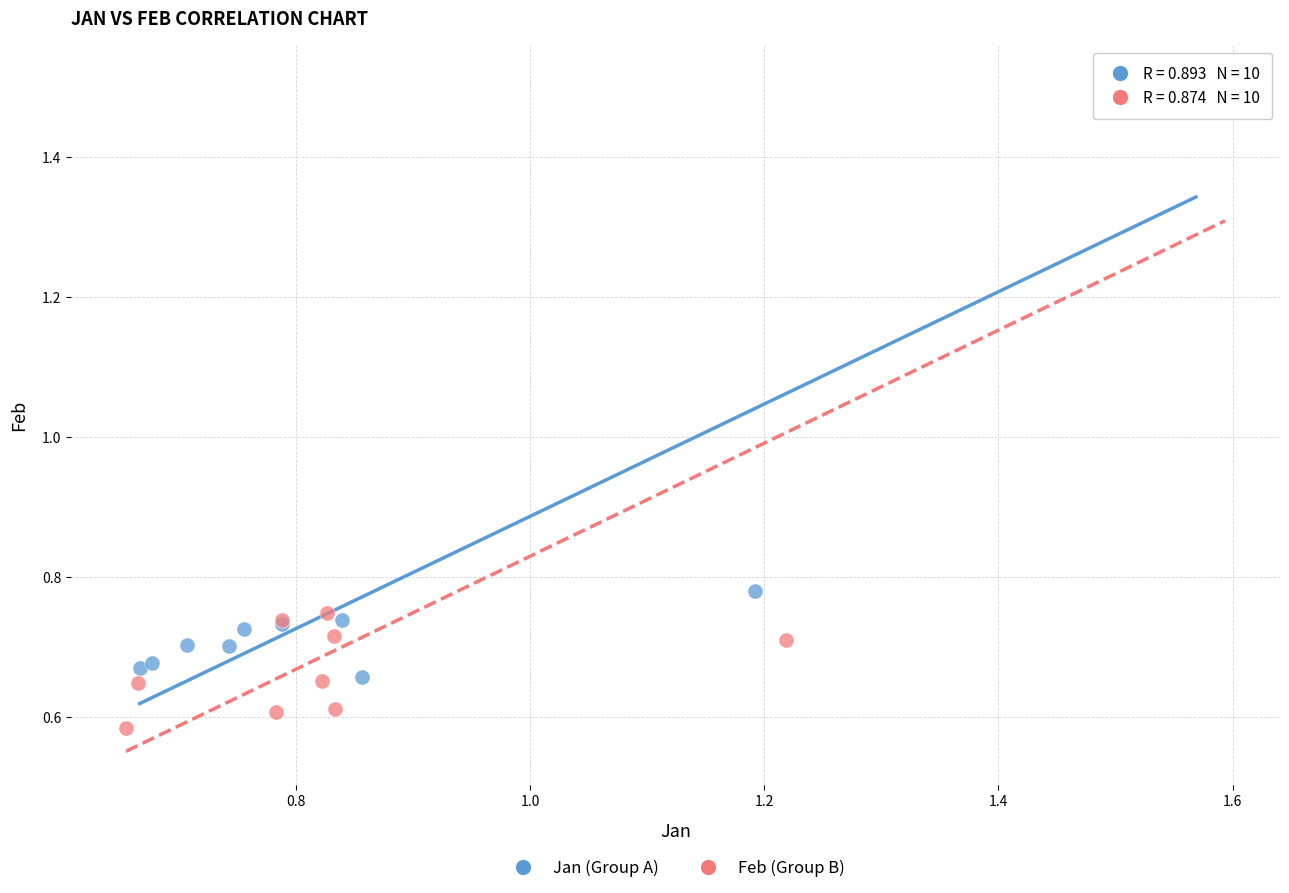

Which series reaches the minimum Y coordinate?

Feb (Group B)